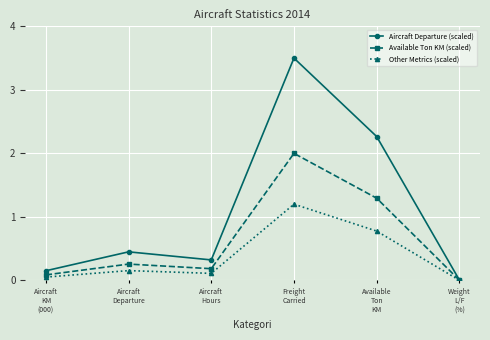

What is the label of the 3rd point from the left?

Aircraft
Hours